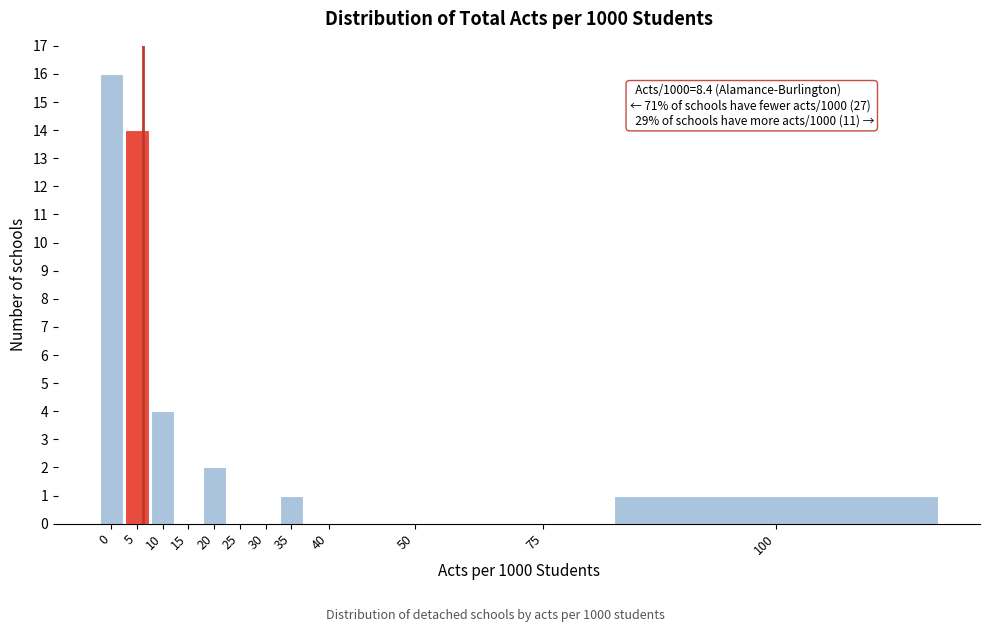

Reading right to left, what are all the values shown in this chart?

100=1	75=0	50=0	40=0	35=1	30=0	25=0	20=2	15=0	10=4	5=14	0=16